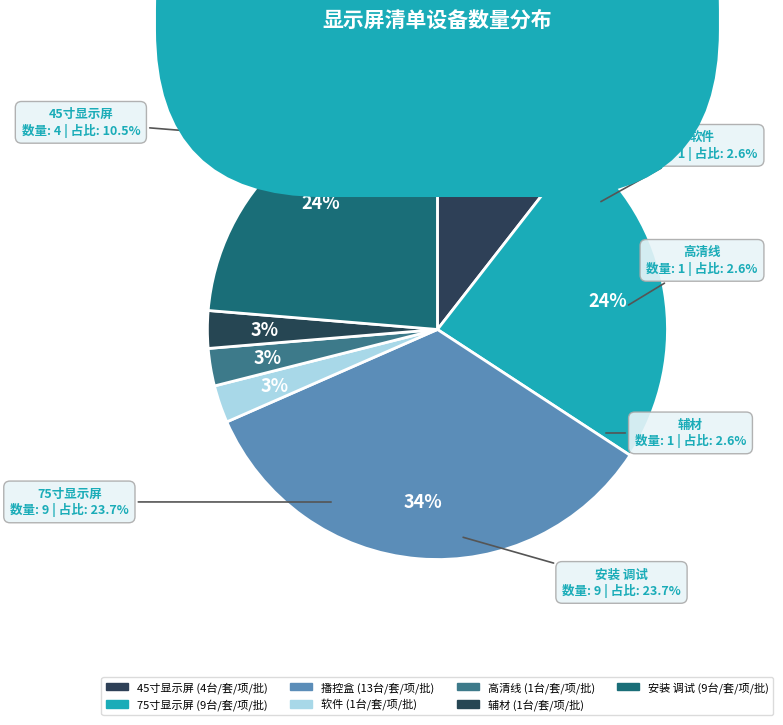

Is the sum of 75寸显示屏 and 辅材 greater than half?

No